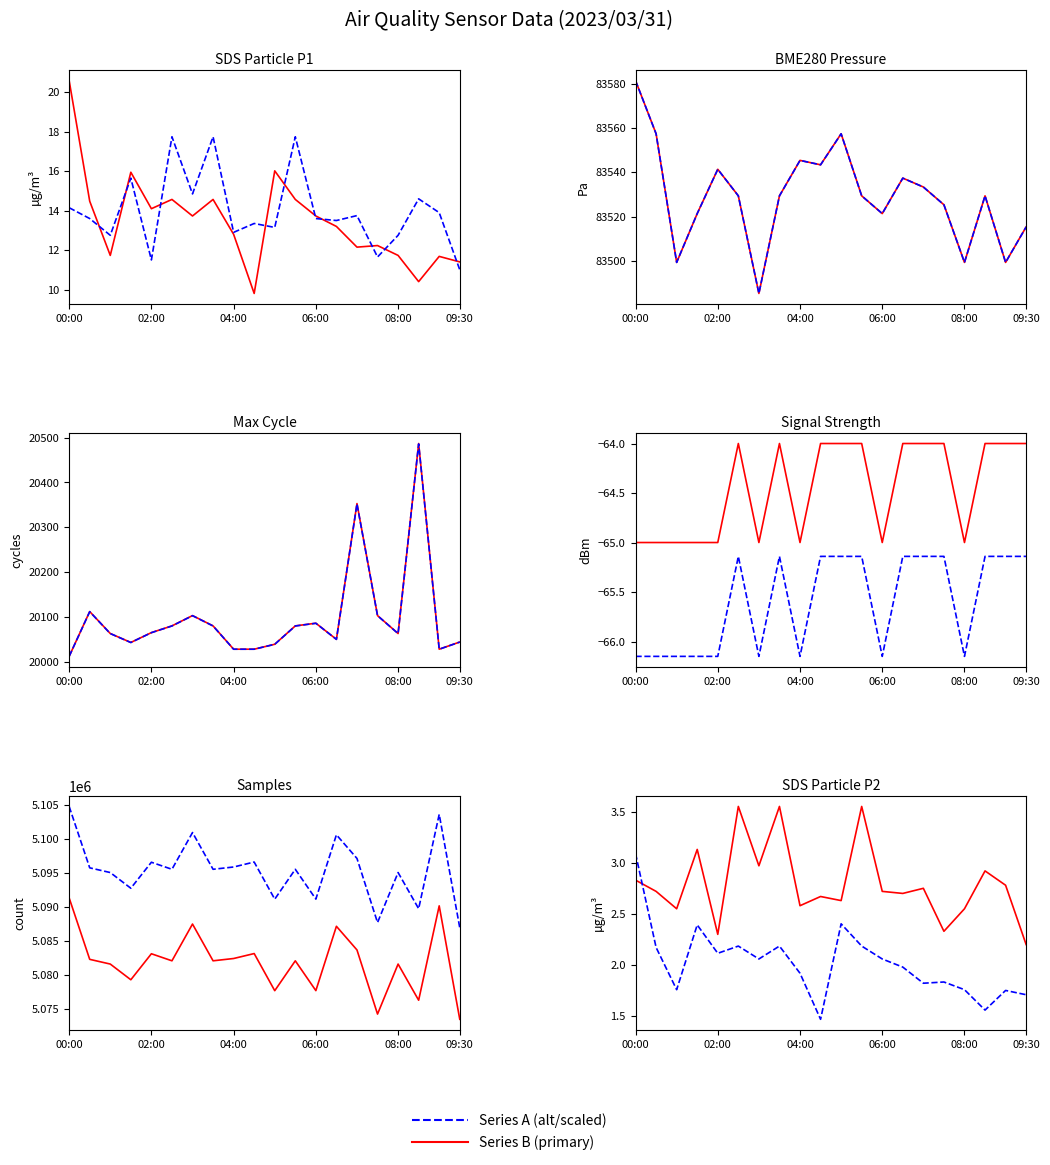

True or false: SDS_P1 and Samples cross at least once.

False